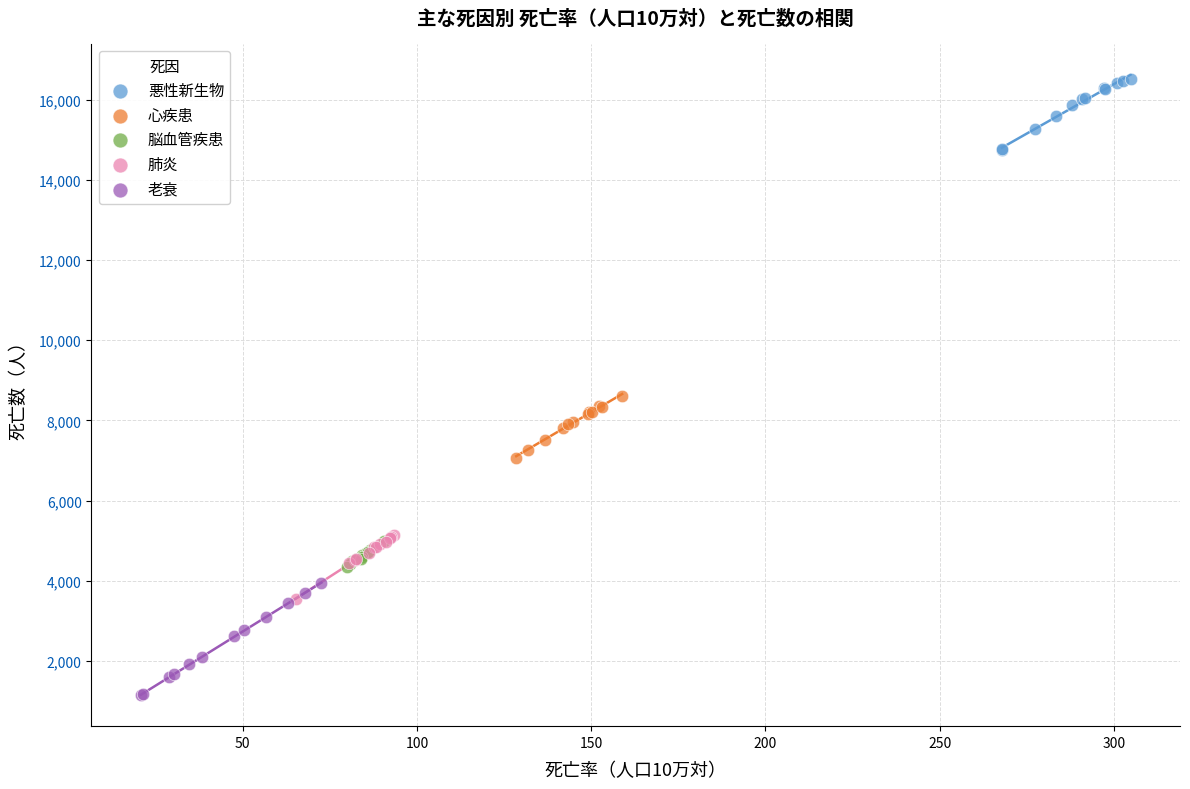

Which series reaches the maximum Y coordinate?

悪性新生物